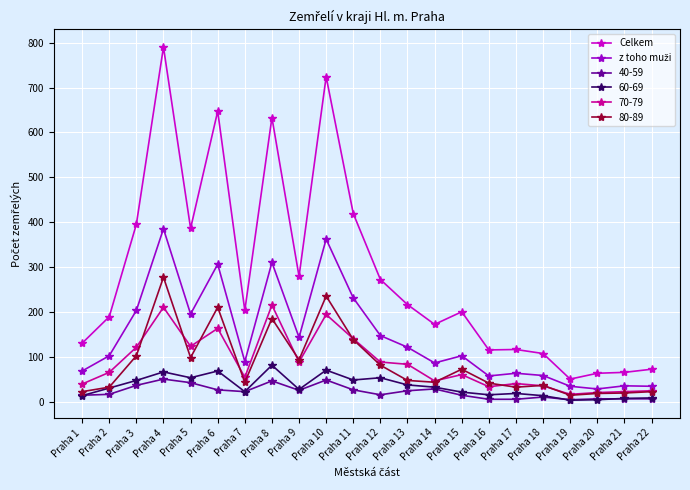

At which label does Celkem reach its minimum?

Praha 19